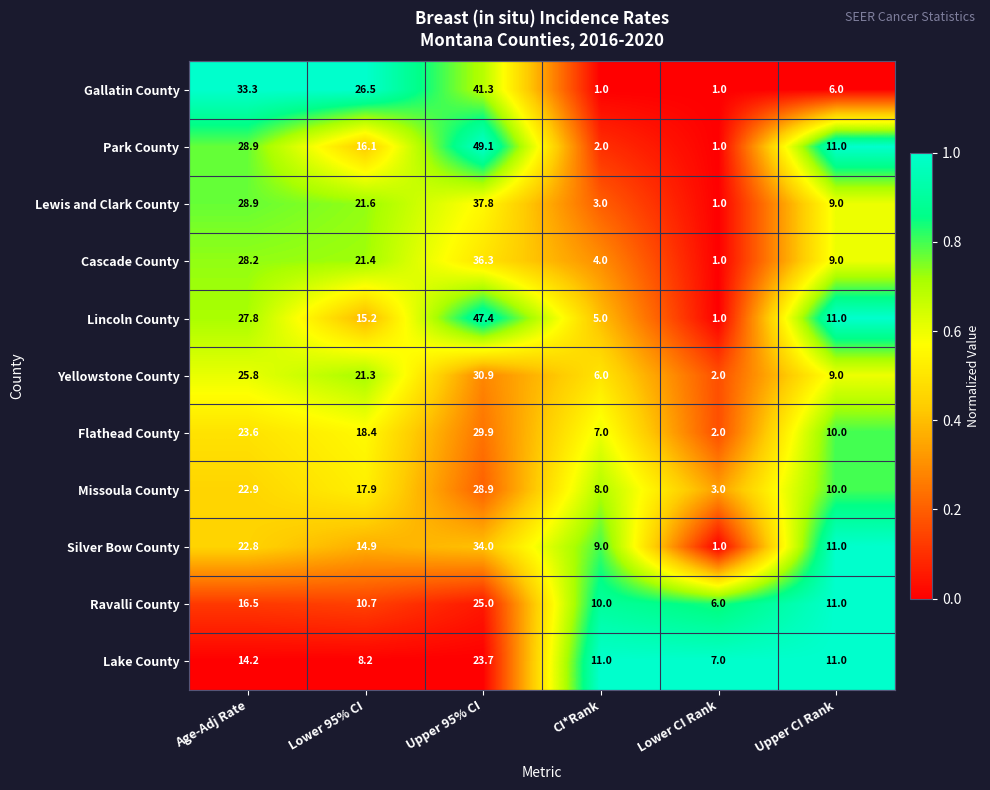

What is the difference between the maximum and minimum values in the Flathead County series?

27.9